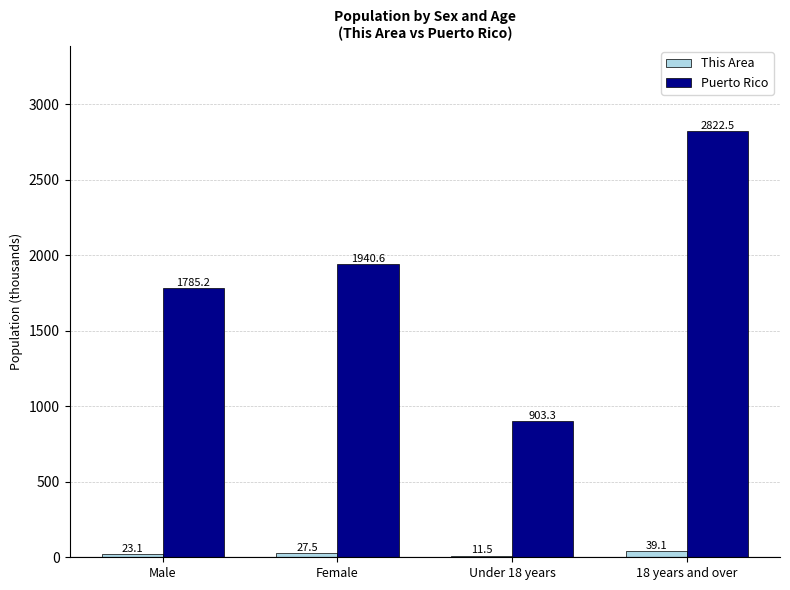

What position from the left is Under 18 years?

3